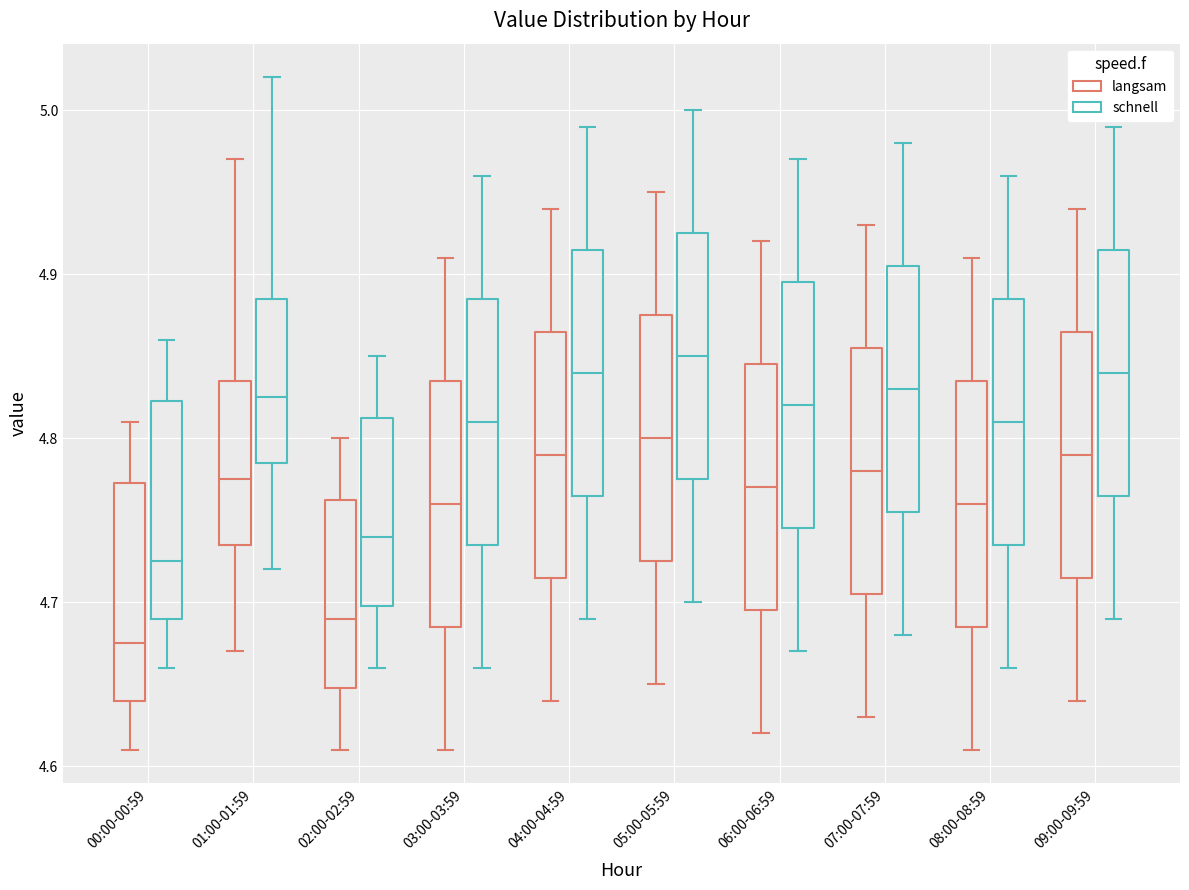

Where does the lower whisker of the box for 00:00-00:59 (langsam) end on the y-axis? The values are not printed on the chart, so give them approximately, as read against the axis.

4.61